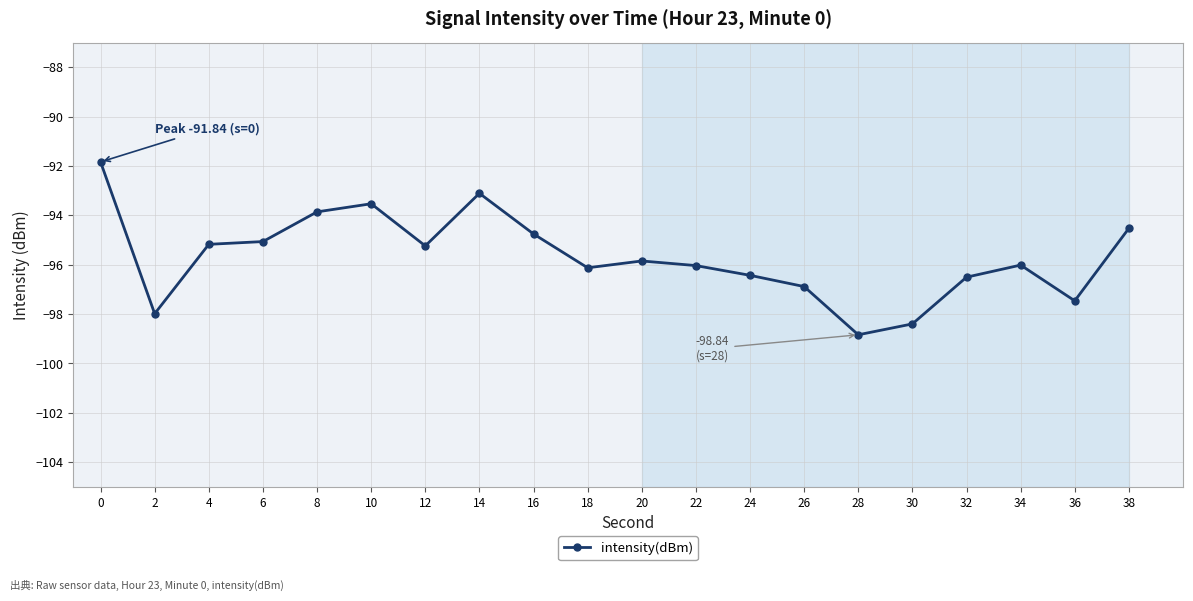

What is the smallest value displayed?

-98.8